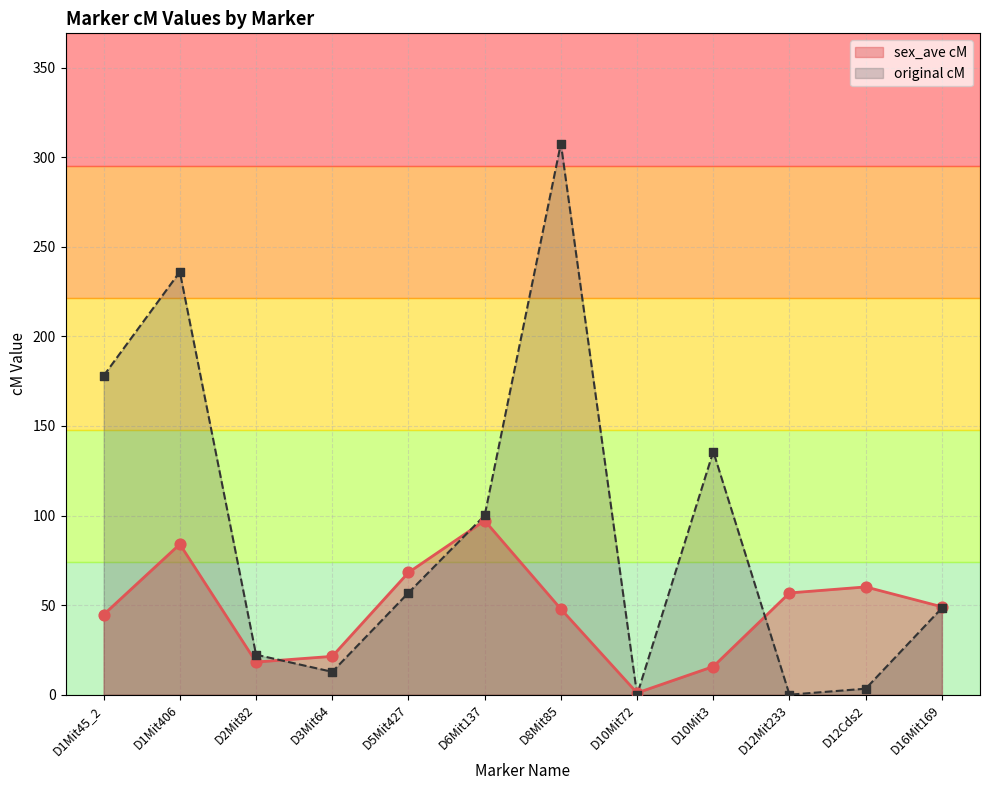

Which series reaches the maximum Y coordinate?

original cM